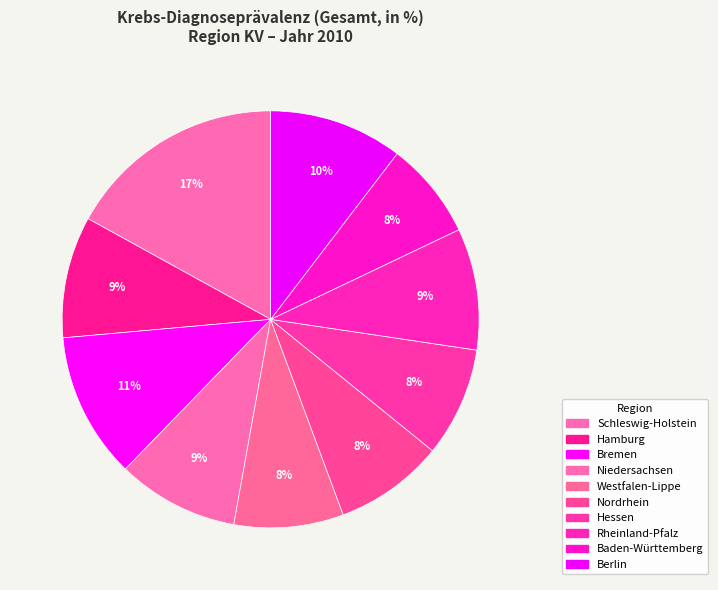

Count the number of slices in the pie.

10